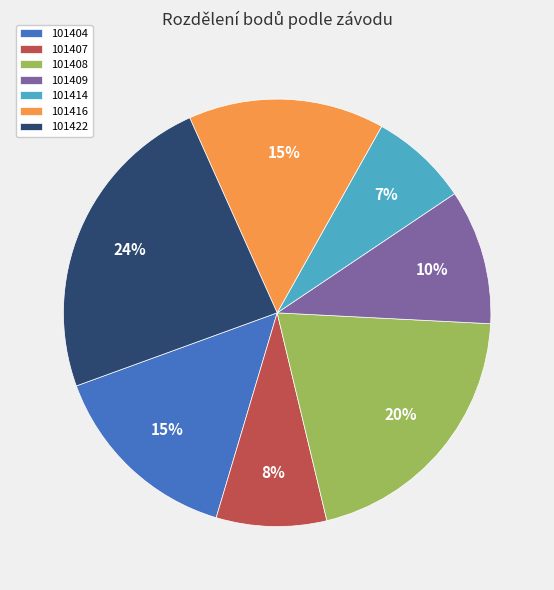

How many segments does this pie chart have?

7